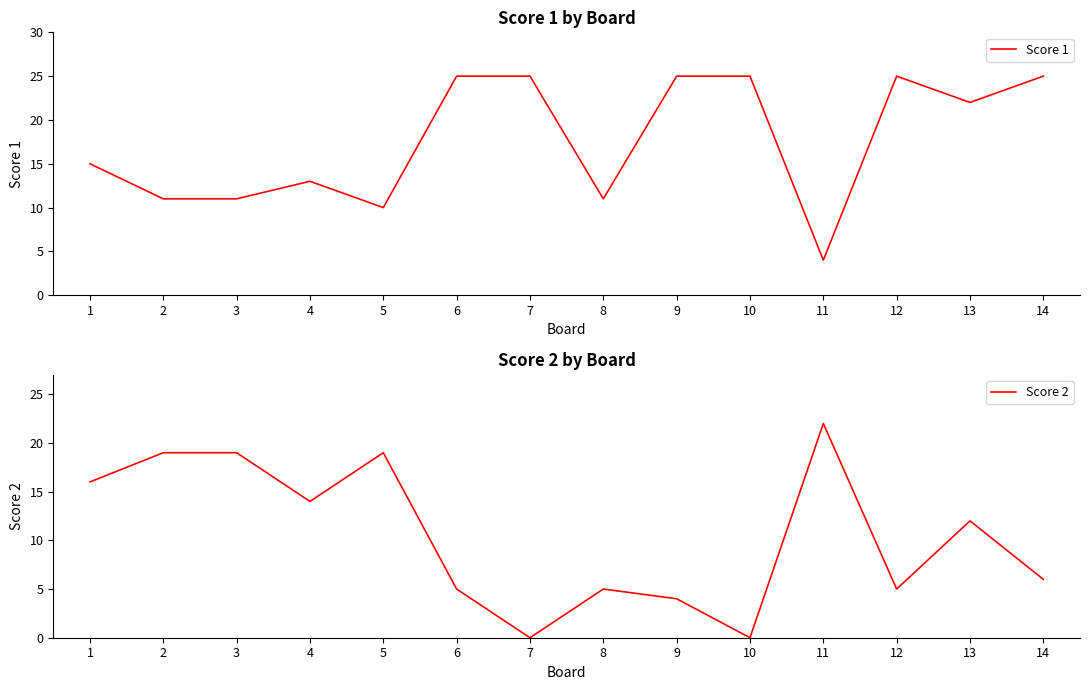

After their last crossing, which series has the higher values: Score 2 or Score 1?

Score 1